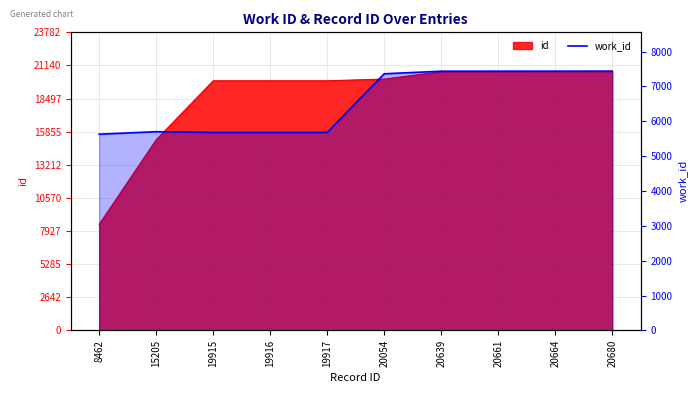

Which label corresponds to the smallest value in the chart?

8462